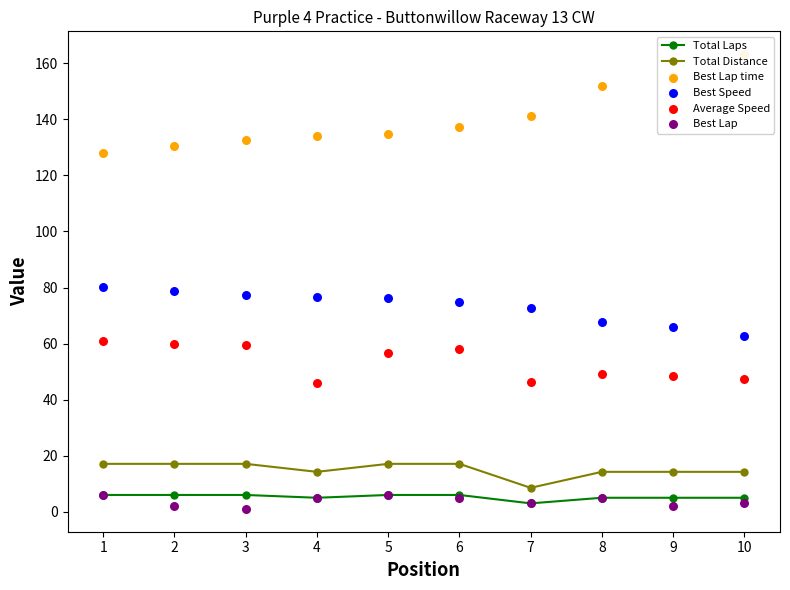

Is the value of Total Laps at 8 greater than the value of Best Lap time at 8?

No